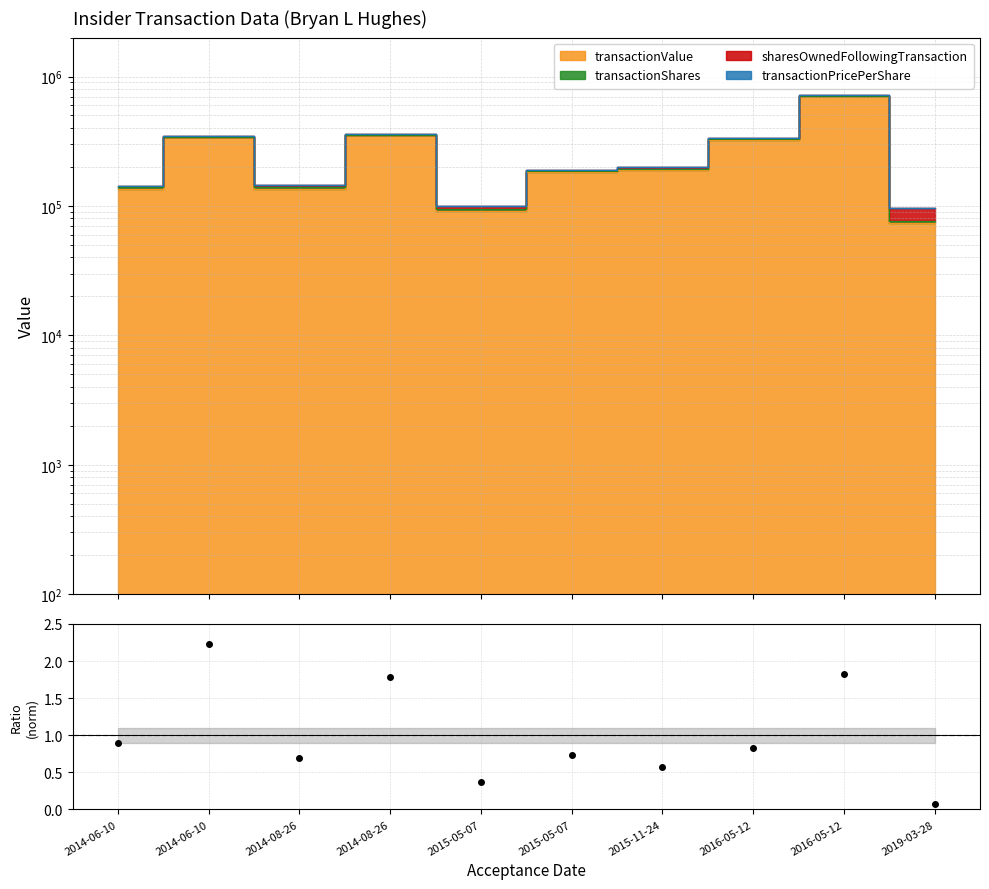

What is the change in value from 2014-08-26 to 2015-05-07?

-1.4